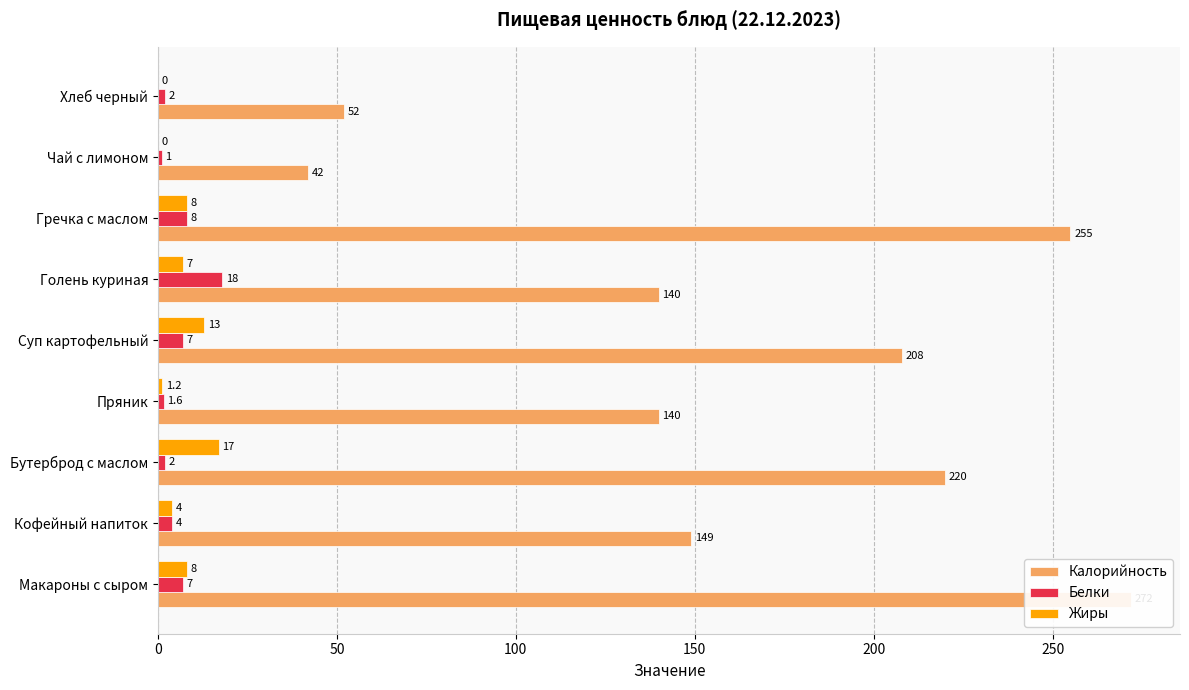

How many groups of bars are there?

9